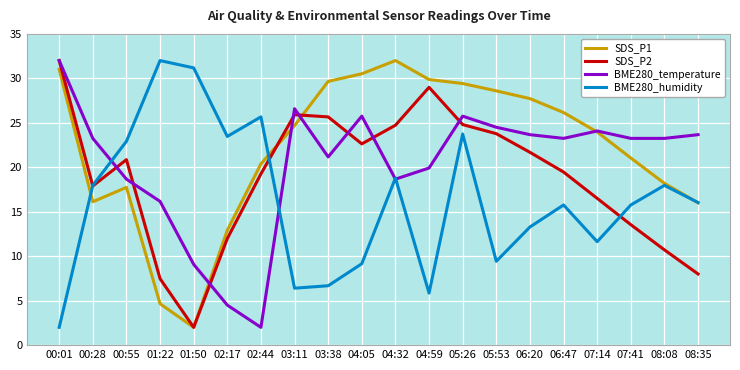

At which label is BME280_temperature closest to 17?

01:22